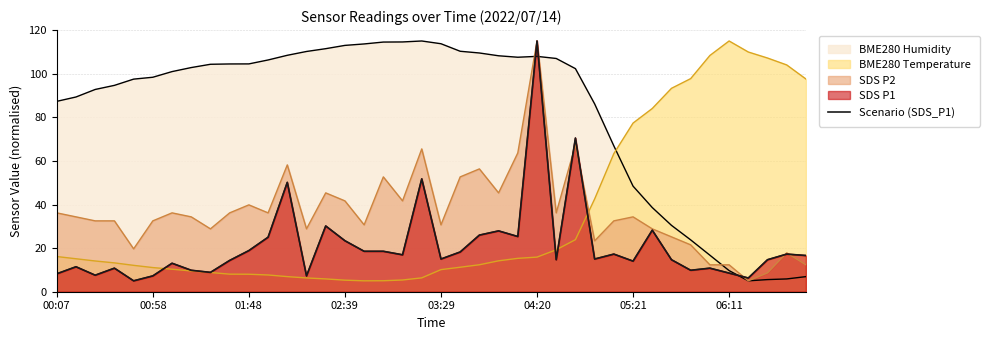

Where does the data first go above 15?

01:48